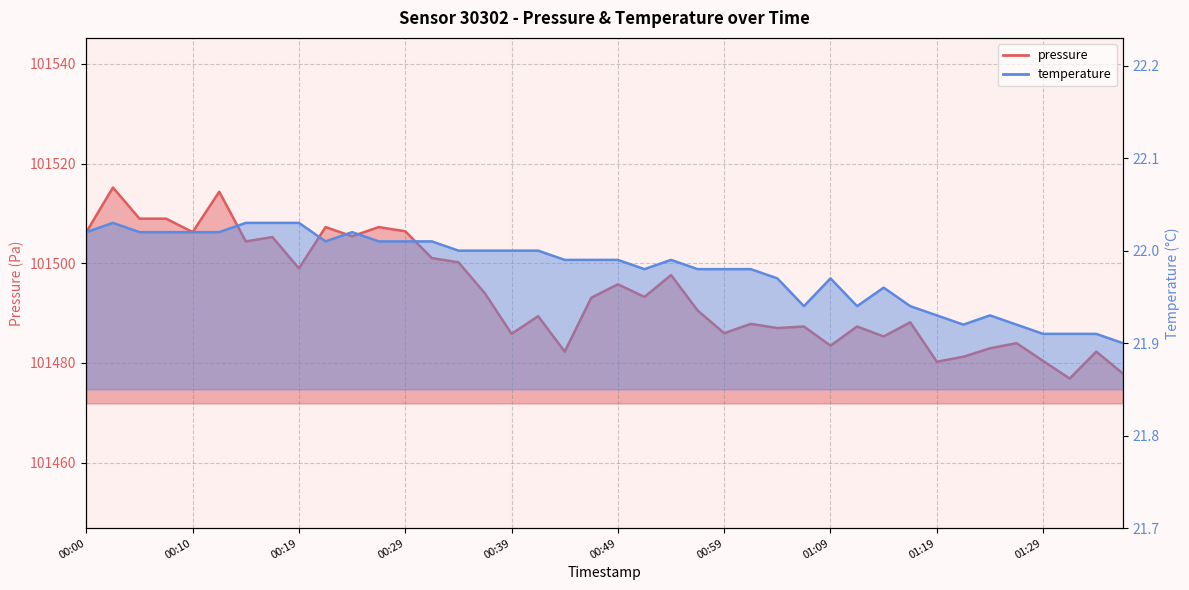

What is the highest value of the pressure series?

101515.2